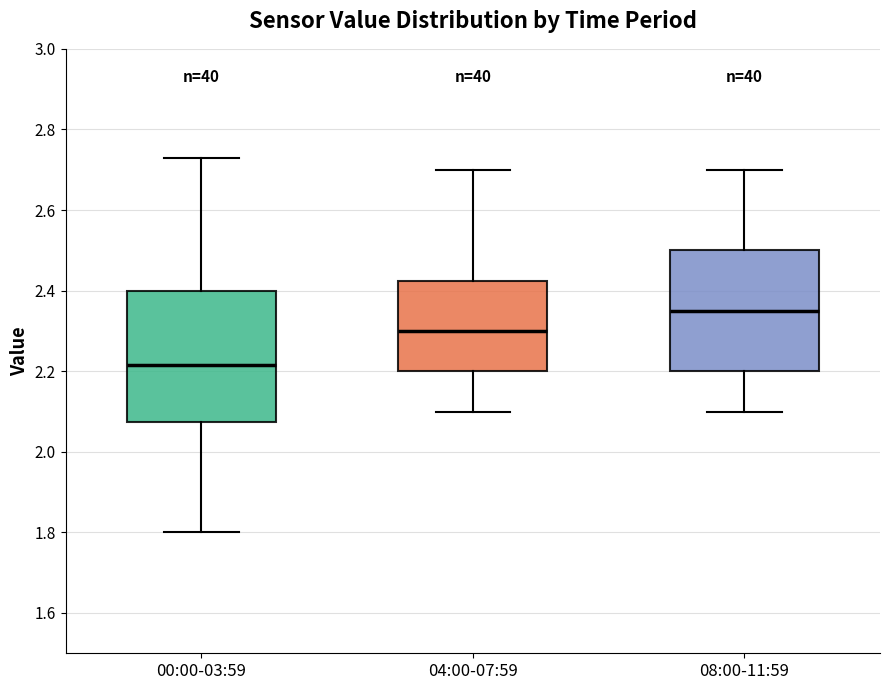

Which box is the tallest, from its lower edge to its upper edge?

00:00-03:59